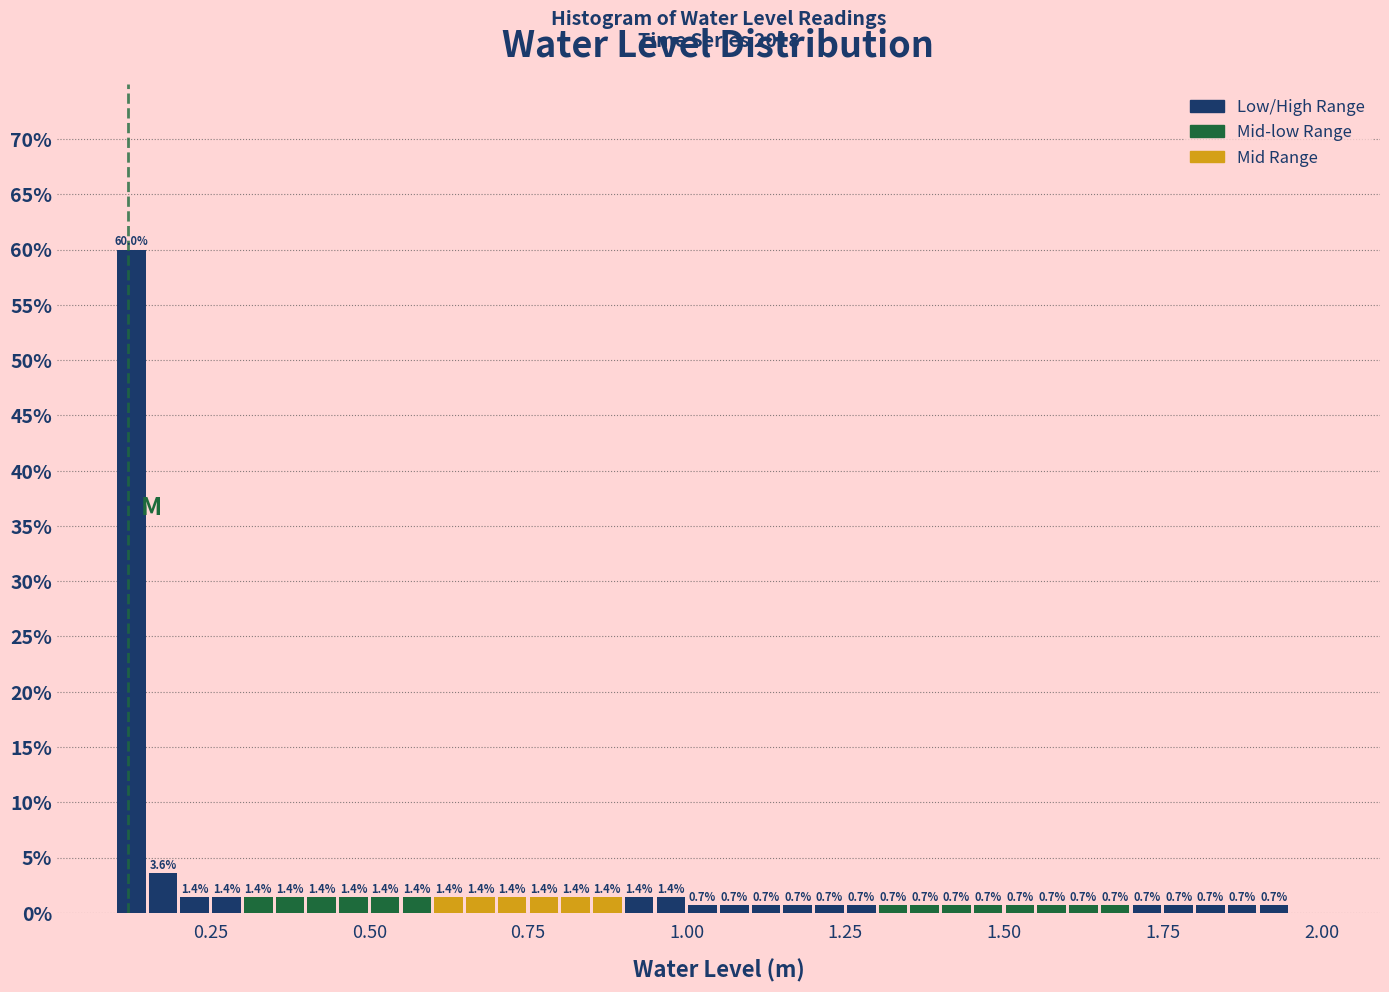

Read against the x-axis, roughly where is the centre of the tallest bar?

0.15